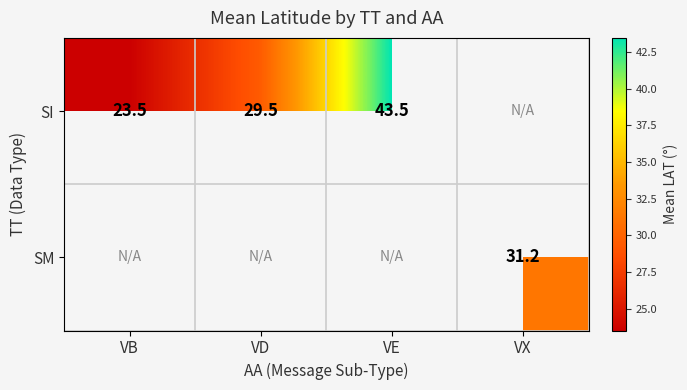

Is the value of SI at VE greater than the value of SM at VX?

Yes